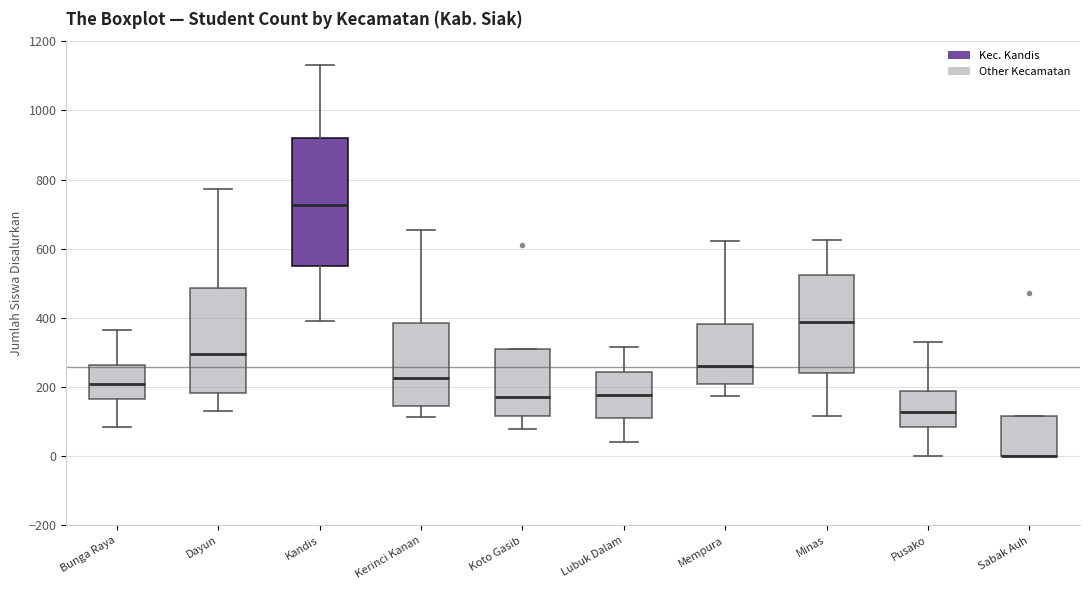

Reading left to right, read every box against the y-axis: the position of its median line, the range the box covers, and the ends of its whiskers. The values are not printed on the chart, so give them approximately, as read against the axis.

Bunga Raya: median 220, box 160 to 260, whiskers 80 to 360
Dayun: median 300, box 180 to 480, whiskers 140 to 780
Kandis: median 720, box 560 to 920, whiskers 400 to 1140
Kerinci Kanan: median 220, box 140 to 380, whiskers 120 to 660
Koto Gasib: median 180, box 120 to 320, whiskers 80 to 320
Lubuk Dalam: median 180, box 120 to 240, whiskers 40 to 320
Mempura: median 260, box 200 to 380, whiskers 180 to 620
Minas: median 380, box 240 to 520, whiskers 120 to 620
Pusako: median 120, box 80 to 180, whiskers 0 to 340
Sabak Auh: median 0 (drawn on the box's lower edge), box 0 to 120, whiskers 0 to 120